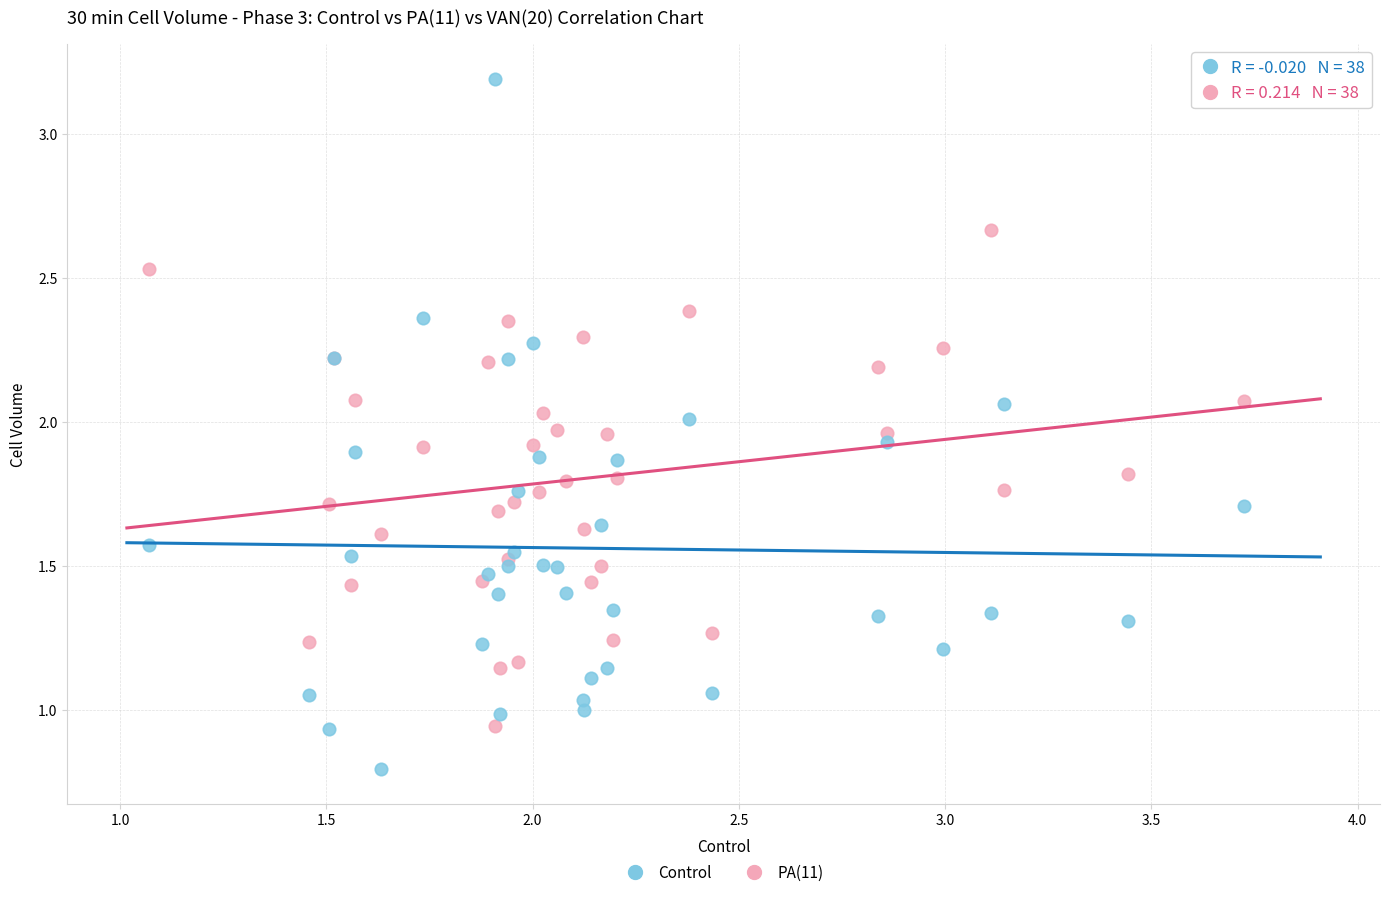

Which series contains the lowest Y value?

Control